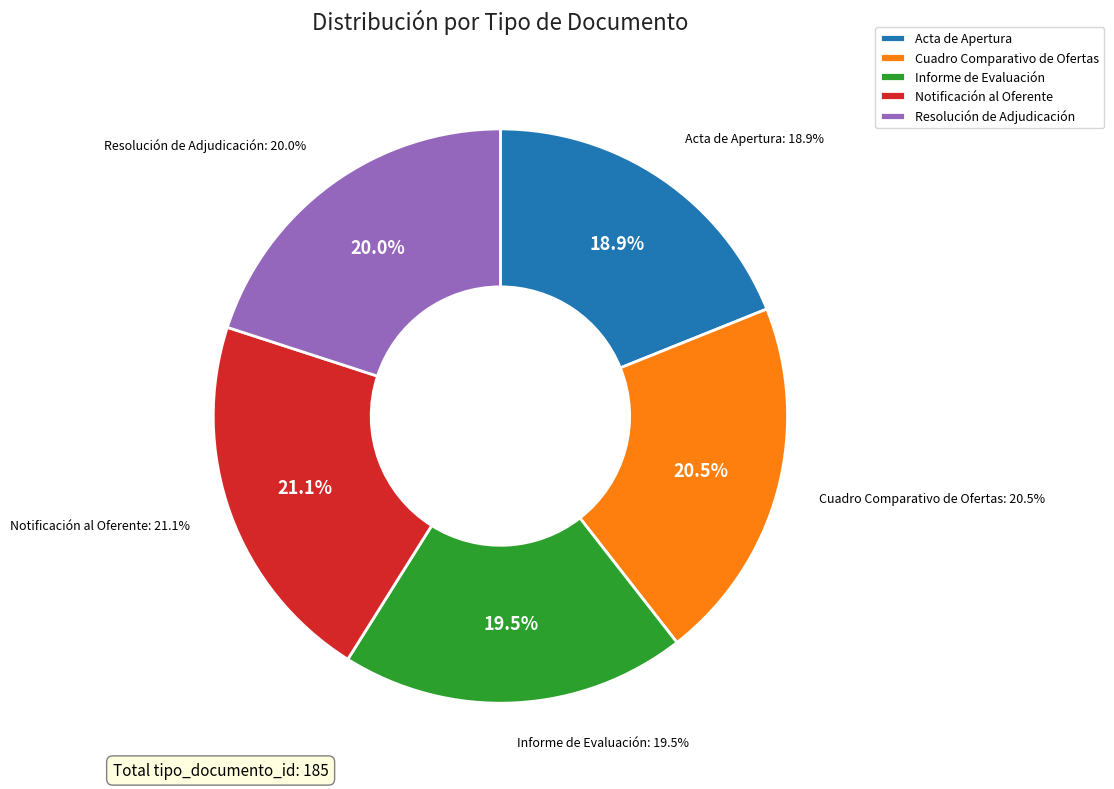

What is the largest slice in the pie chart?

Notificación al Oferente